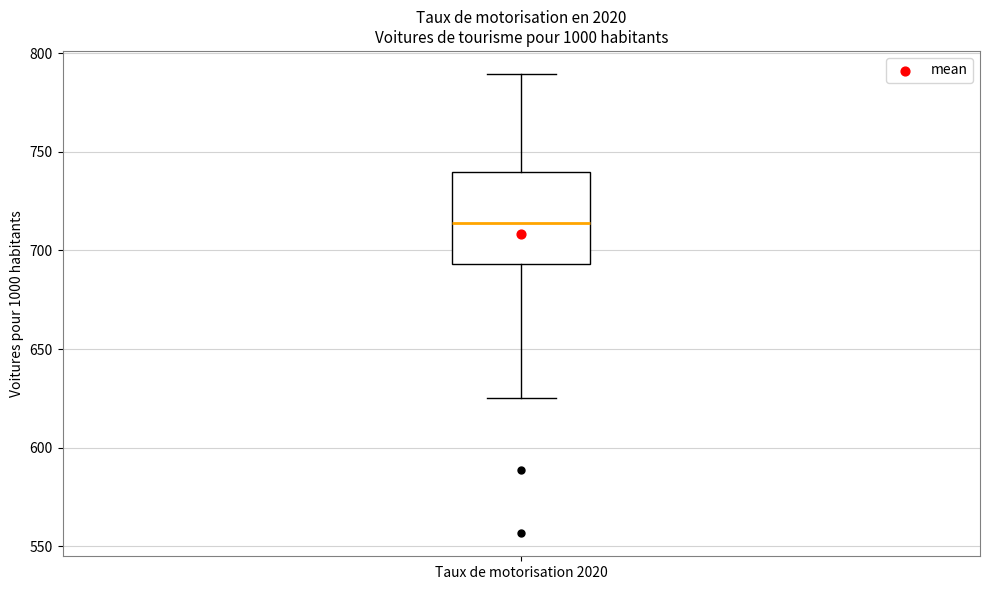

Read this box plot against the y-axis: the position of the median line, the range covered by the box, and the ends of both whiskers. The values are not printed on the chart, so give them approximately, as read against the axis.

median 715, box 695 to 740, whiskers 625 to 790